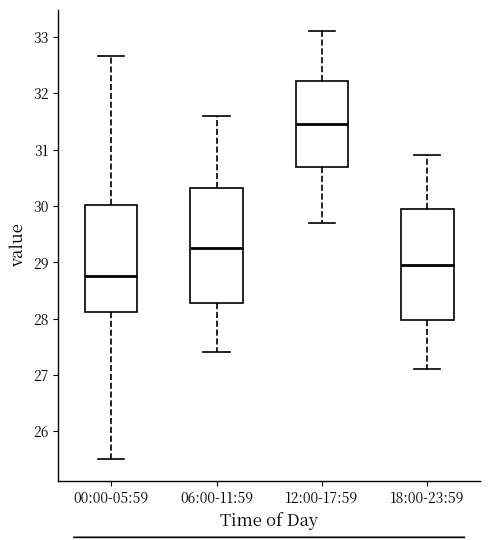

Where does the lower whisker of the box for 18:00-23:59 end on the y-axis? The values are not printed on the chart, so give them approximately, as read against the axis.

27.1